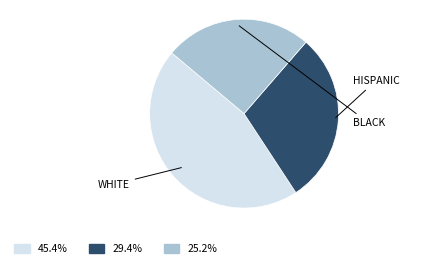

How many slices are in this pie chart?

3